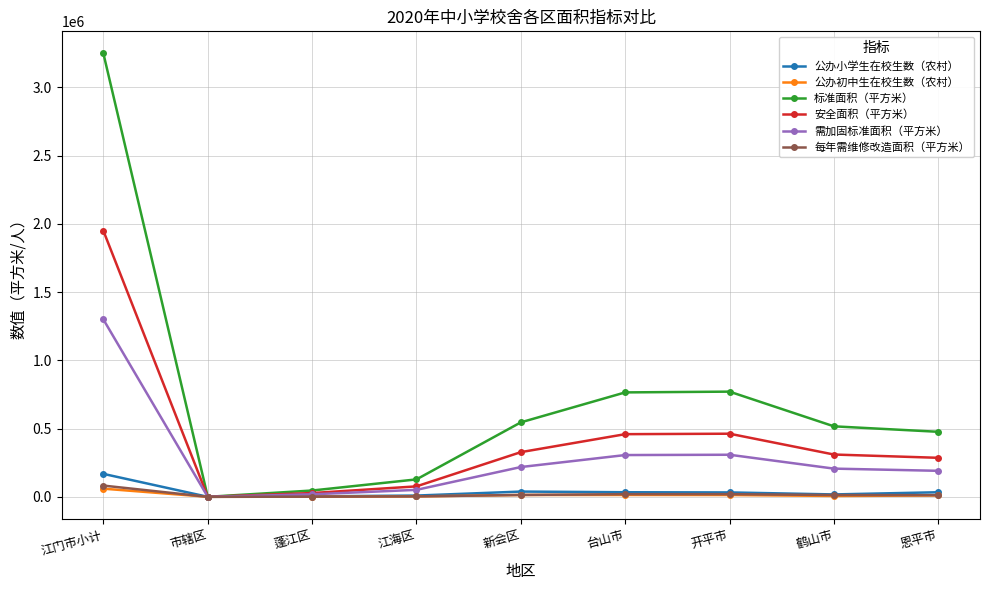

At which category is the sum across all series the highest?

江门市小计